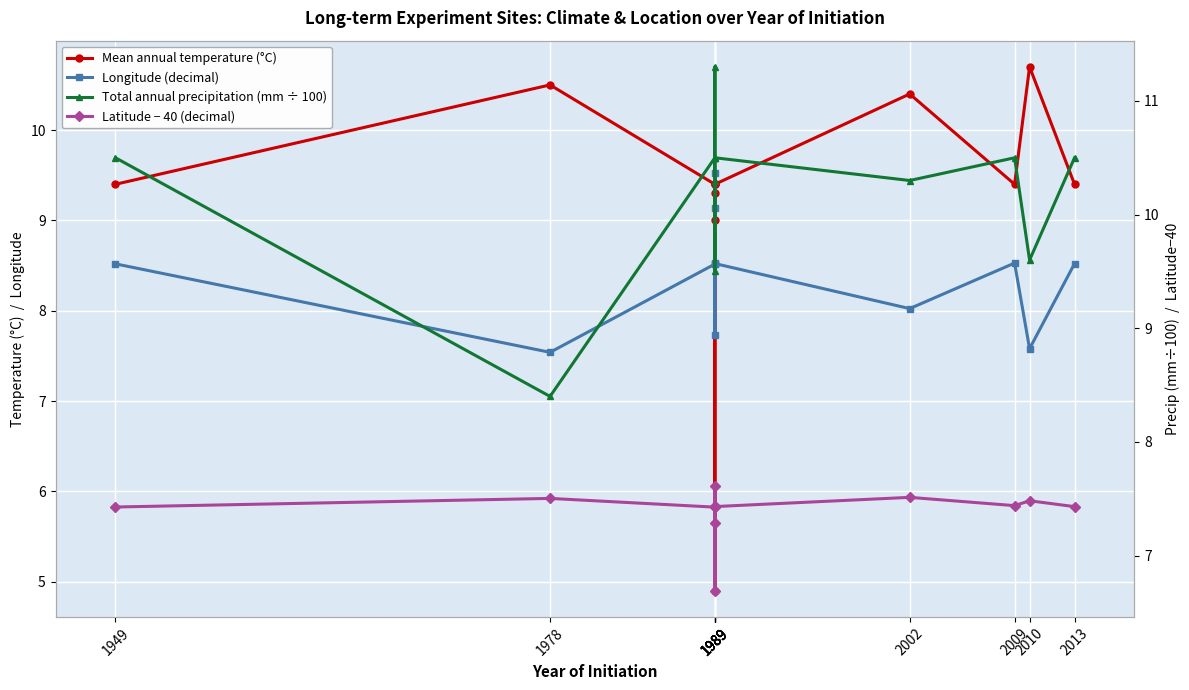

Reading right to left, what are all the values shown in this chart?

Mean annual temperature (°C): 9.4	10.7	9.4	10.4	9.4	9.0	4.9	9.3	9.4	9.4	10.5	9.4
Longitude (decimal): 8.5	7.6	8.5	8.0	8.5	7.7	9.5	9.1	8.5	8.5	7.5	8.5
Total annual precipitation (mm ÷ 100): 10.5	9.6	10.5	10.3	10.5	11.3	10.3	9.5	10.5	10.5	8.4	10.5
Latitude − 40 (decimal): 7.4	7.5	7.4	7.5	7.4	7.3	6.7	7.6	7.4	7.4	7.5	7.4